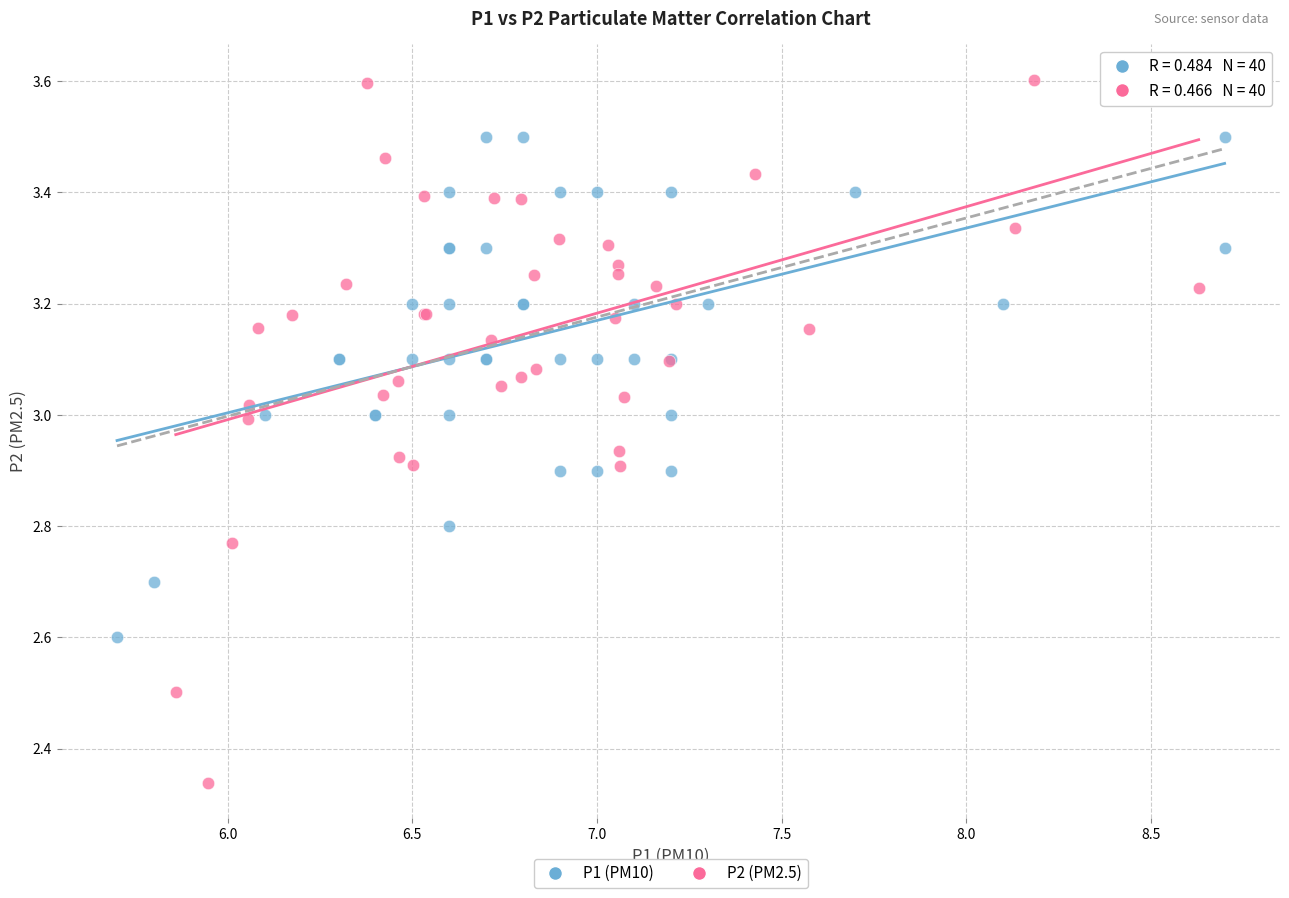

Which series has the largest Y range (max minus min)?

P2 (PM2.5)